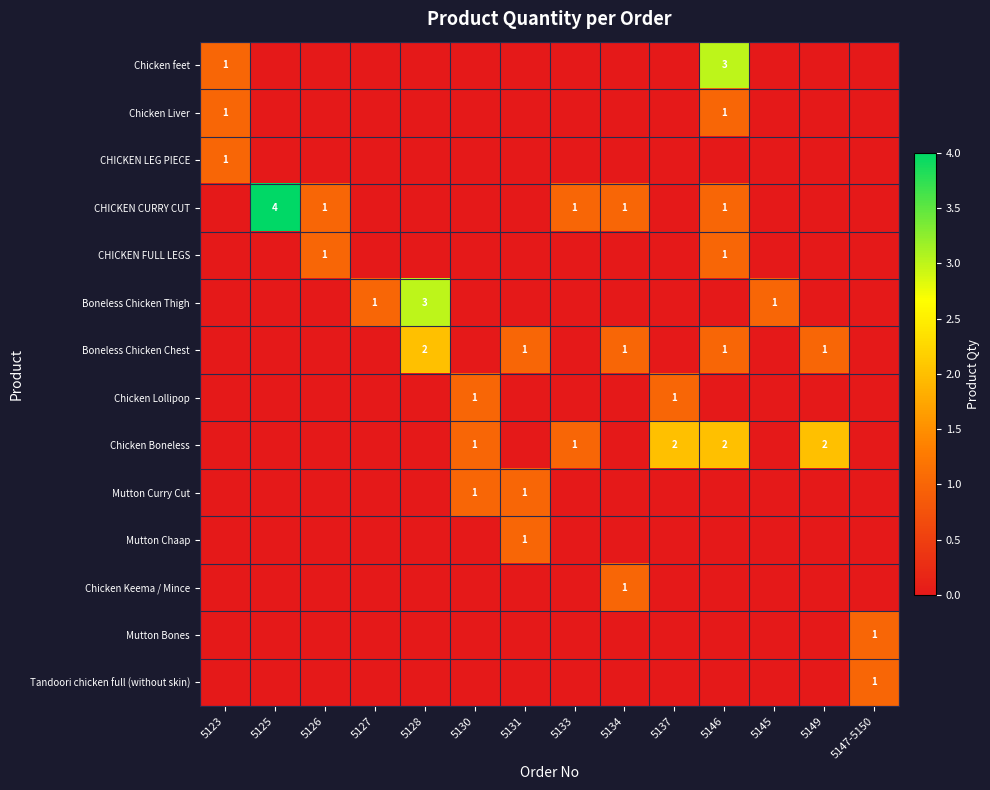

The Mutton Chaap series shows 1 at 5131. True or false?

True